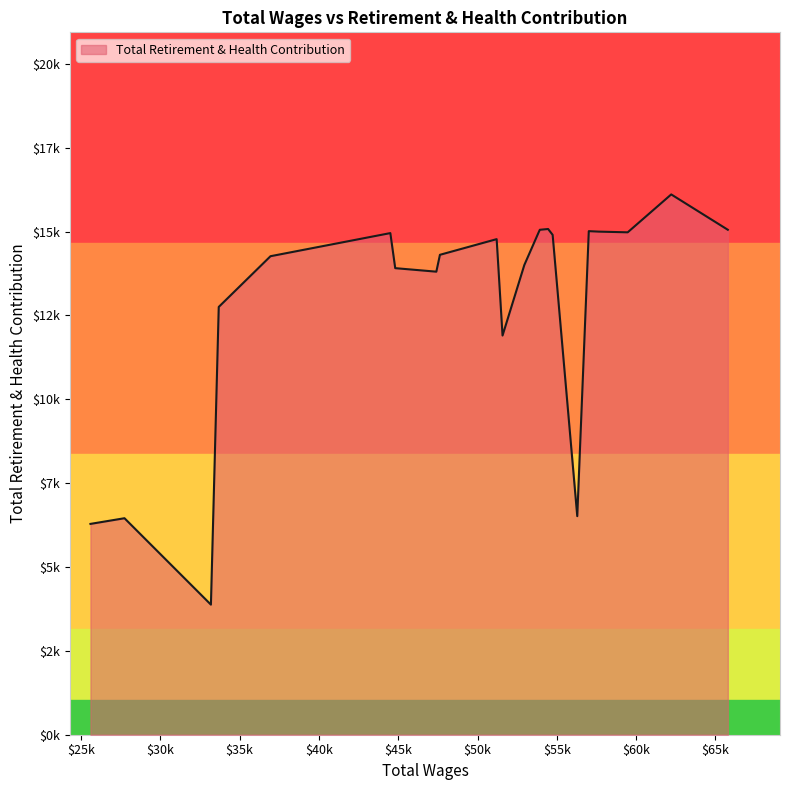

Does the chart display data point markers on the line(s)?

No